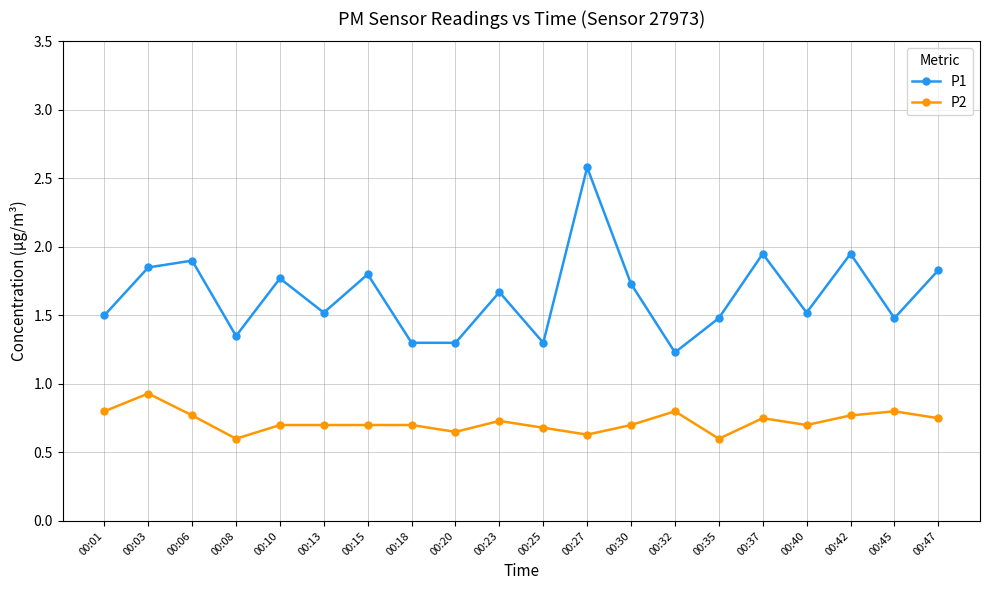

What are all the series names shown in the legend?

P1, P2